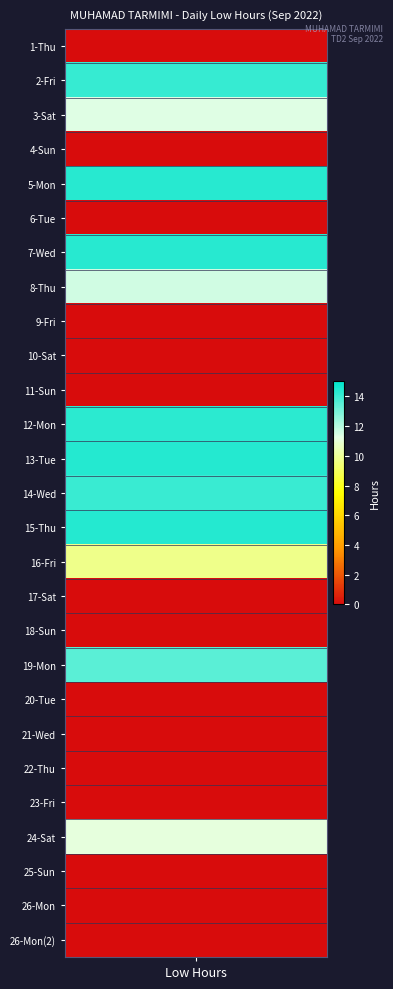

Reading left to right, transcribe all the data shown in this chart.

0.0	14.1	11.3	0.0	14.3	0.0	14.3	11.6	0.0	0.0	0.0	14.2	14.4	14.0	14.4	9.8	0.0	0.0	13.5	0.0	0.0	0.0	0.0	11.1	0.0	0.0	0.0